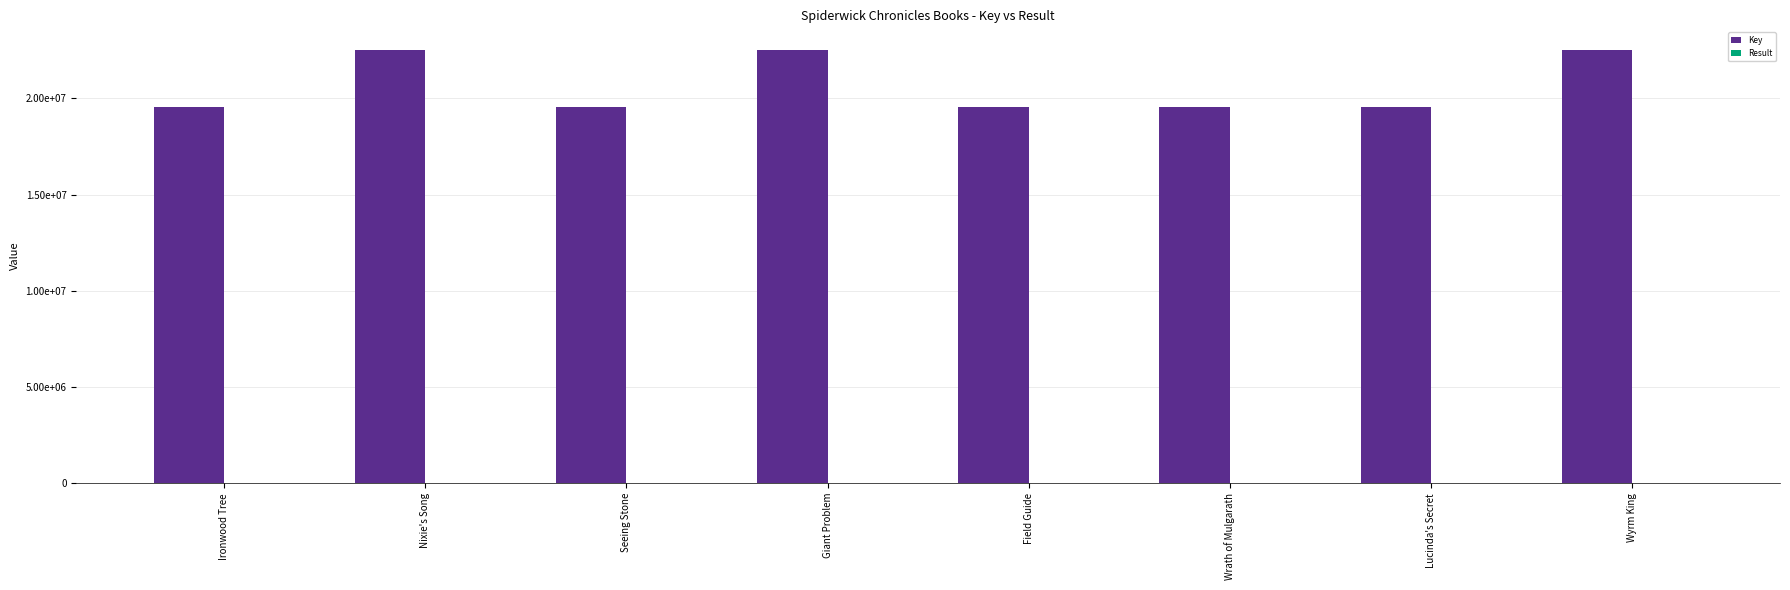

Is the value of Key at Field Guide greater than the value of Result at Seeing Stone?

Yes